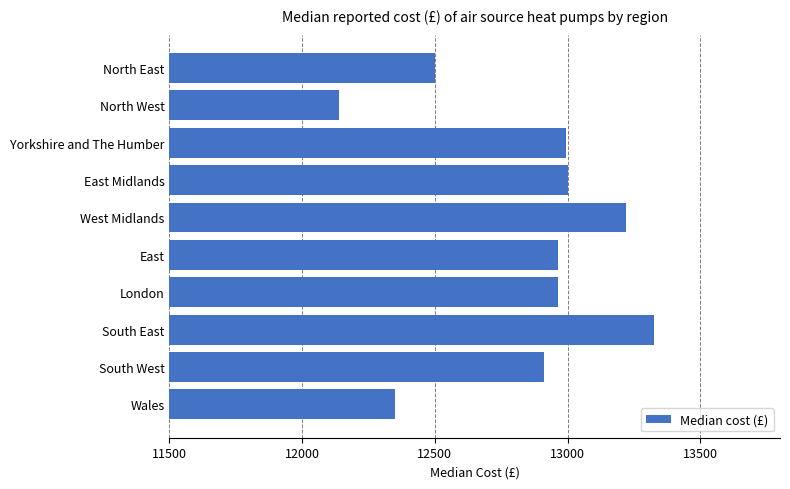

Are the bars grouped side by side (vs. stacked)?

No